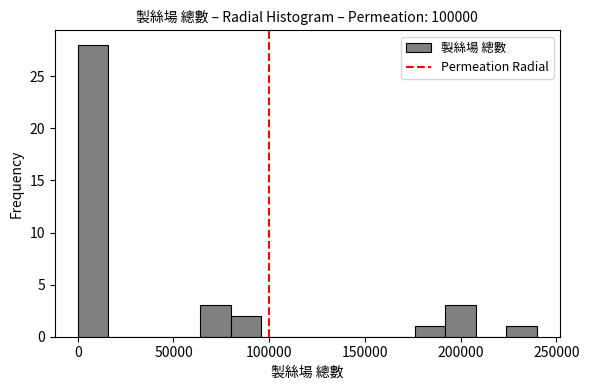

Around what value on the x-axis is the tallest bar? Give the approximate position of its centre, as read against the axis.

10000